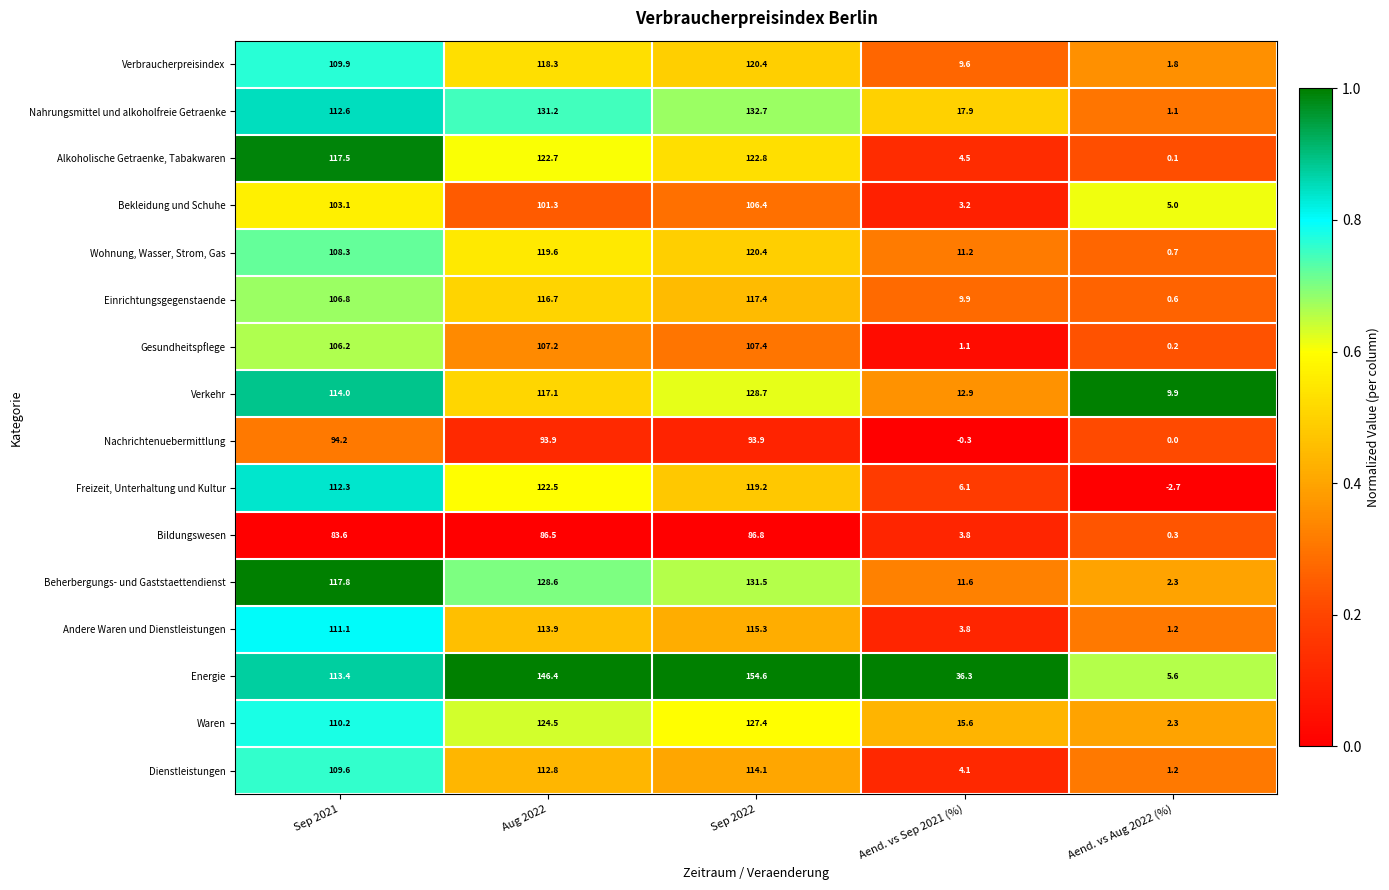

Is it true that Waren equals 20.9 at Aend. vs Sep 2021 (%)?

False